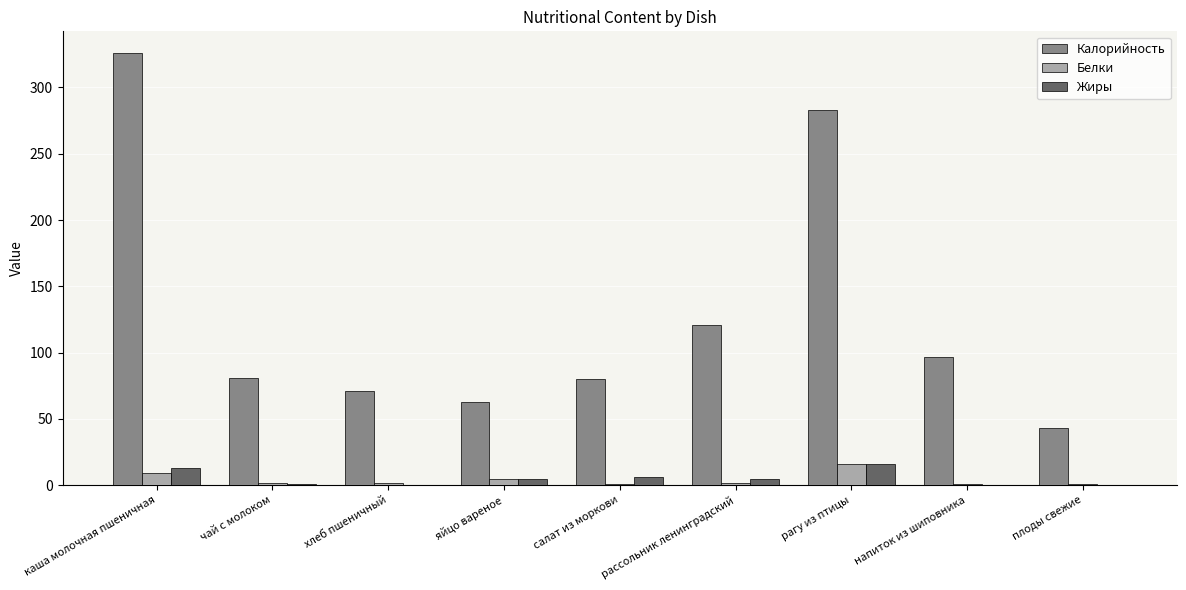

Is the value of Калорийность at рагу из птицы greater than the value of Жиры at рагу из птицы?

Yes